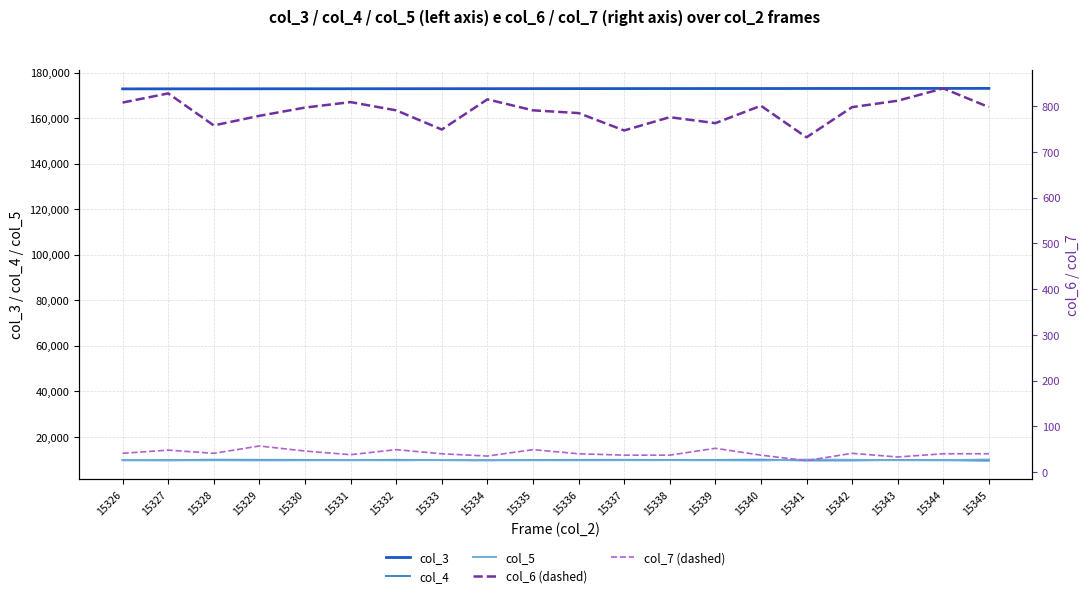

Does the chart have visible grid lines?

Yes